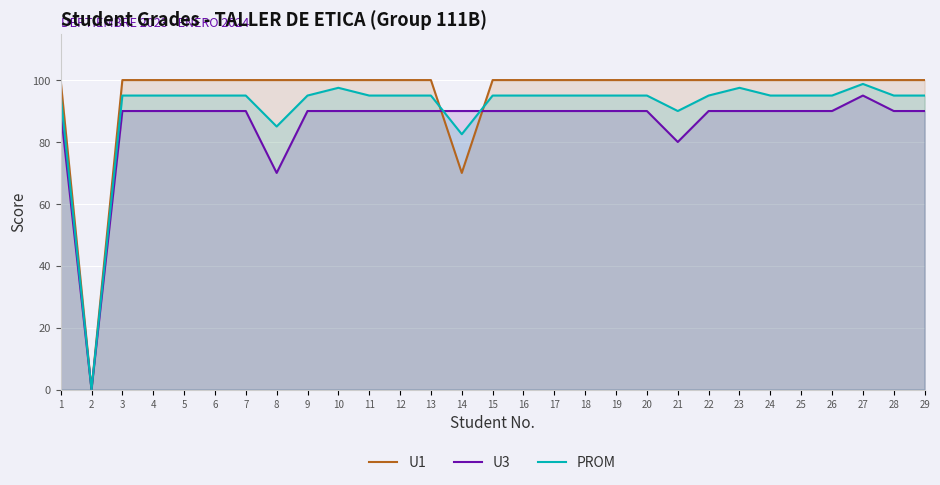

How many data points does each series have?

29